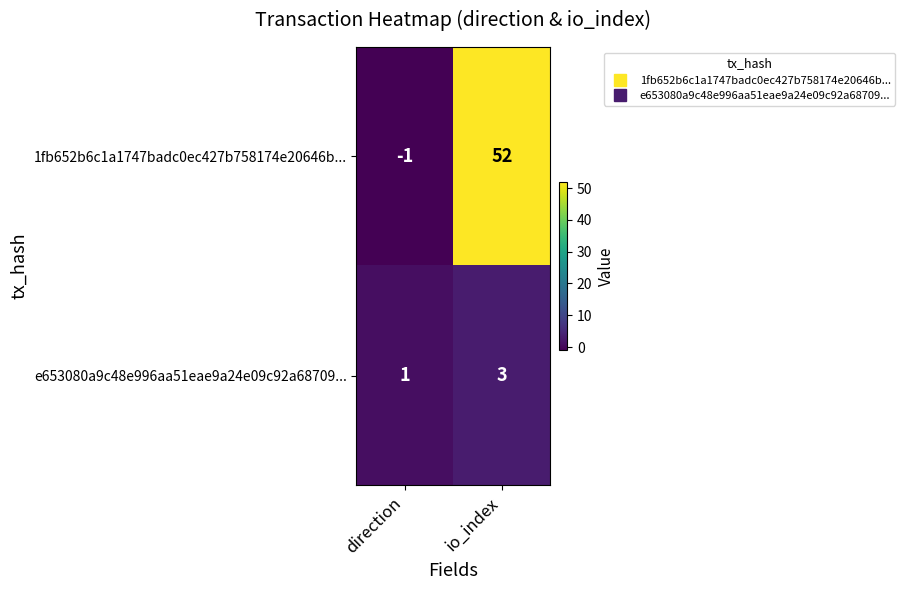

Is it true that 1fb652b6c1a1747badc0ec427b758174e20646b... equals -1 at direction?

True